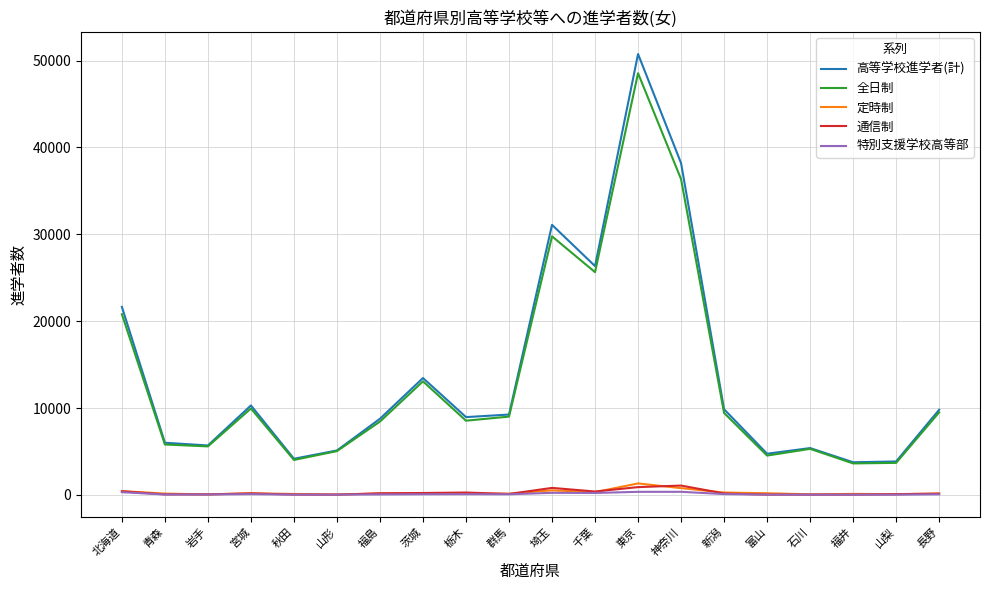

Where is the first local maximum for 全日制?

宮城